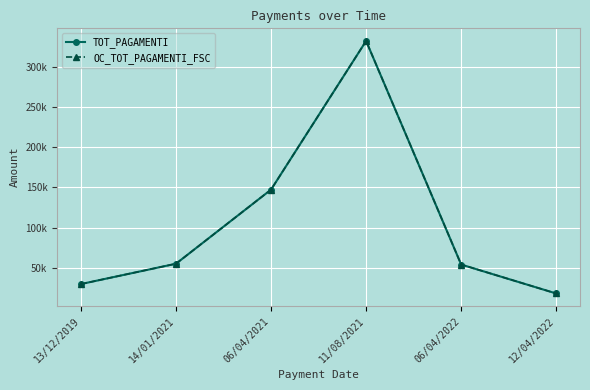

What is the smallest value displayed?

18162.5